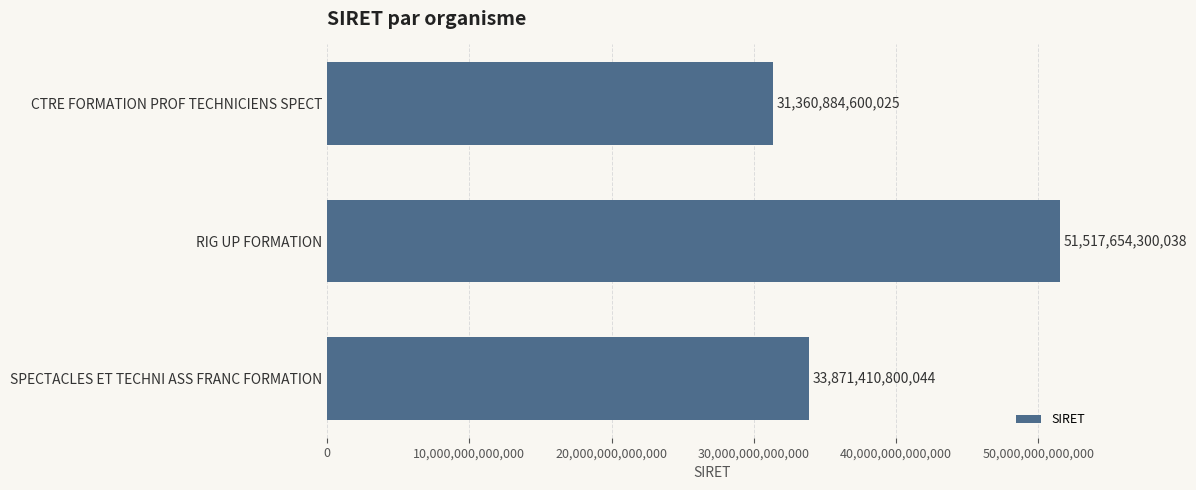

What is the minimum value shown in the chart?

31360884600025